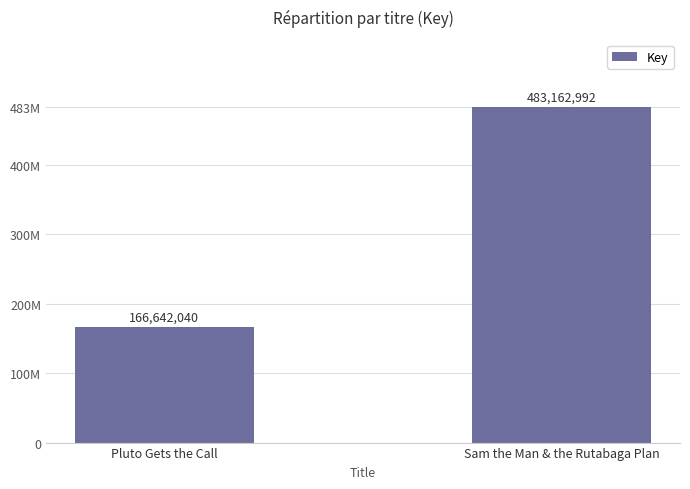

Is it true that the value at Pluto Gets the Call is 80666168?

False